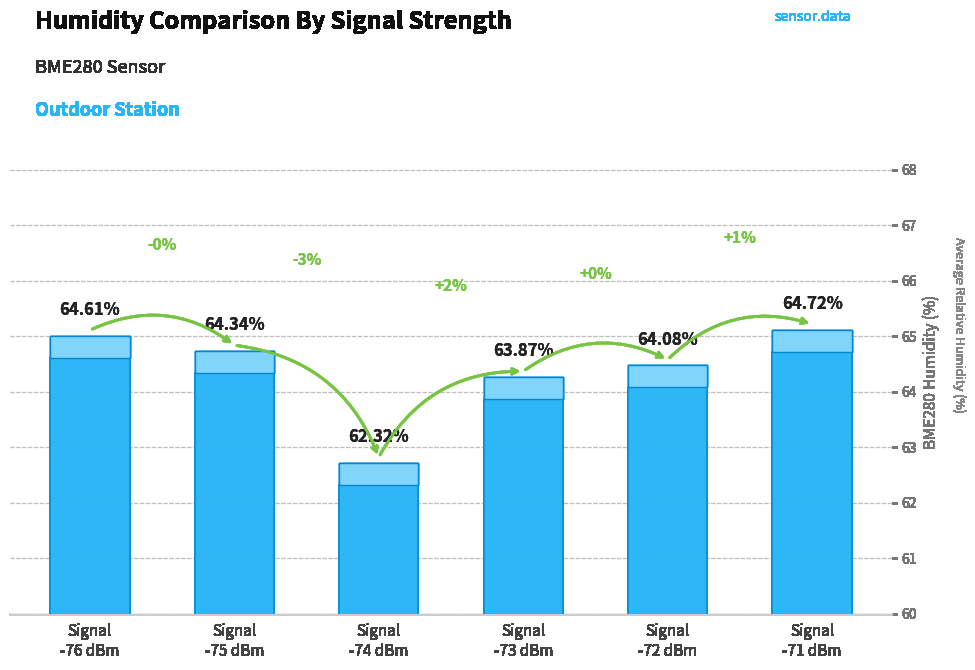

Rank the categories by value from lowest to highest.

Signal
-74 dBm, Signal
-73 dBm, Signal
-72 dBm, Signal
-75 dBm, Signal
-76 dBm, Signal
-71 dBm